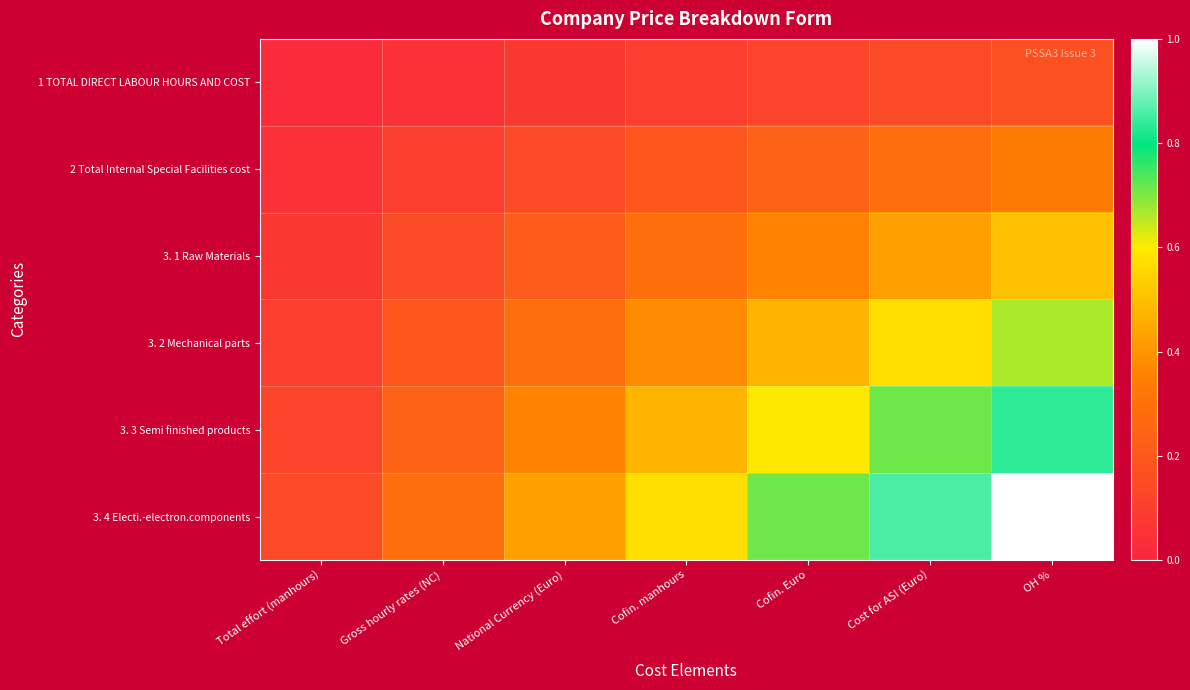

Which series has the largest total across all categories?

3. 4 Electi.-electron.components